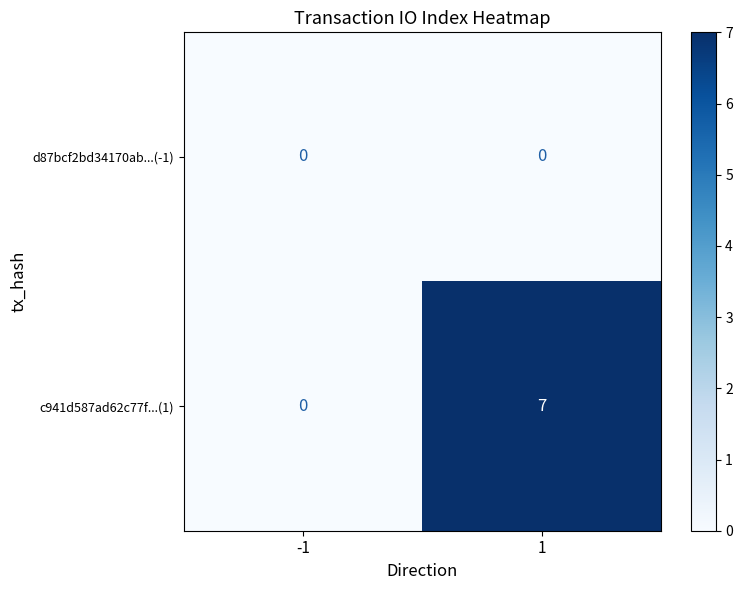

What is the spread (max minus min) of values at 1?

7